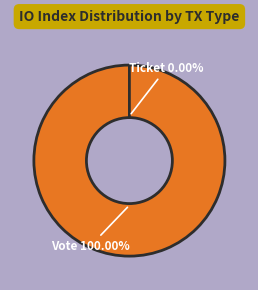

How many slices are in this pie chart?

2